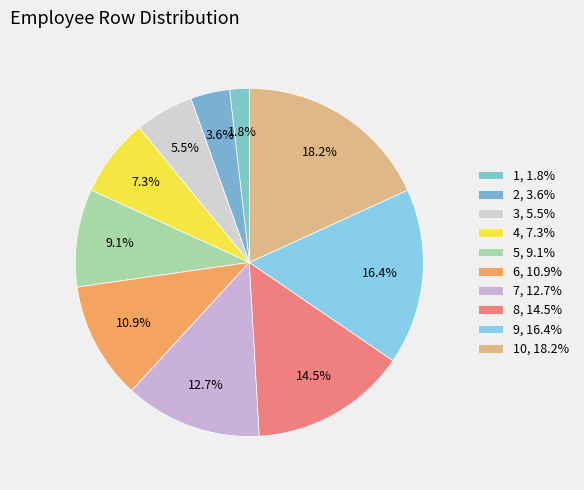

Which slice is the largest?

10